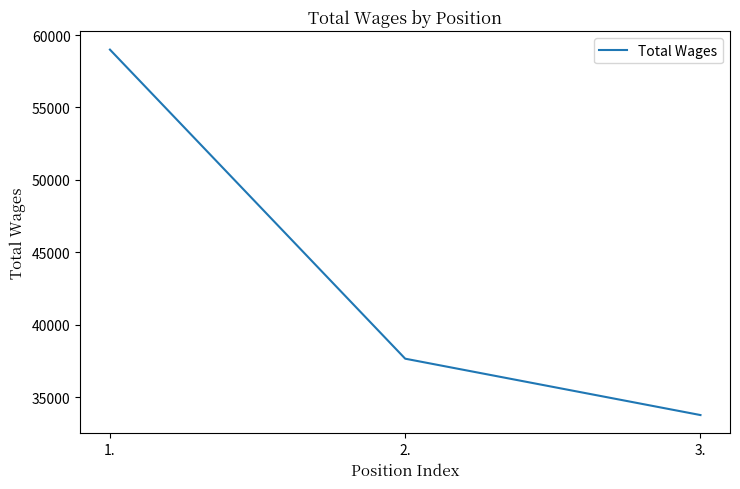

Does the chart have visible grid lines?

No